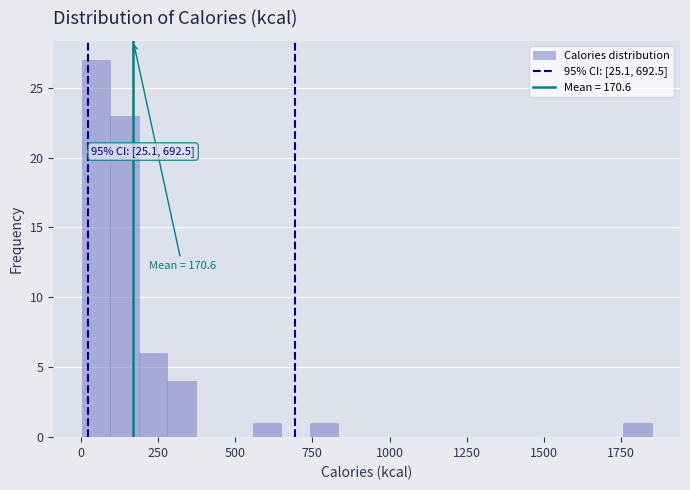

Around what value on the x-axis is the tallest bar? Give the approximate position of its centre, as read against the axis.

50